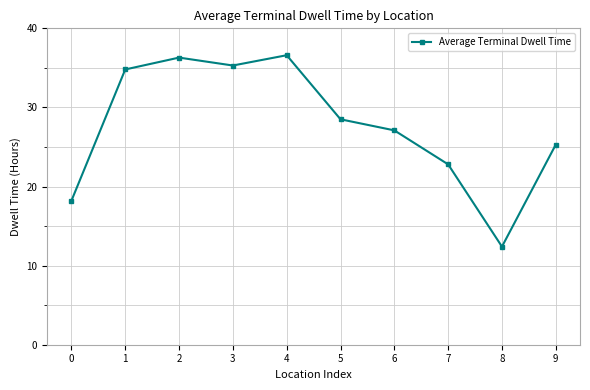

How many lines are shown in the chart?

1